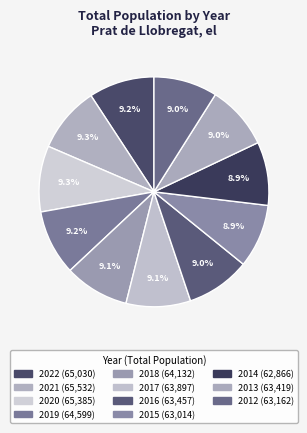

Which category has the biggest portion of the pie?

2021